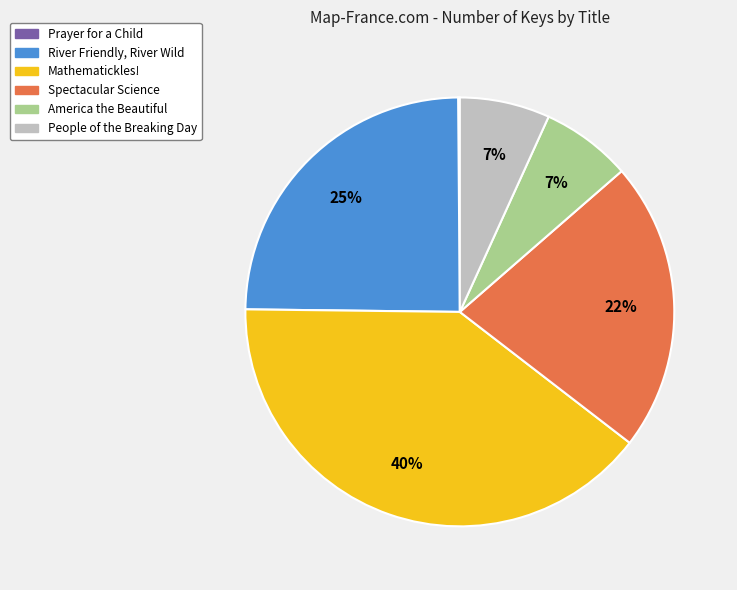

Combined, do America the Beautiful and People of the Breaking Day account for over 50%?

No